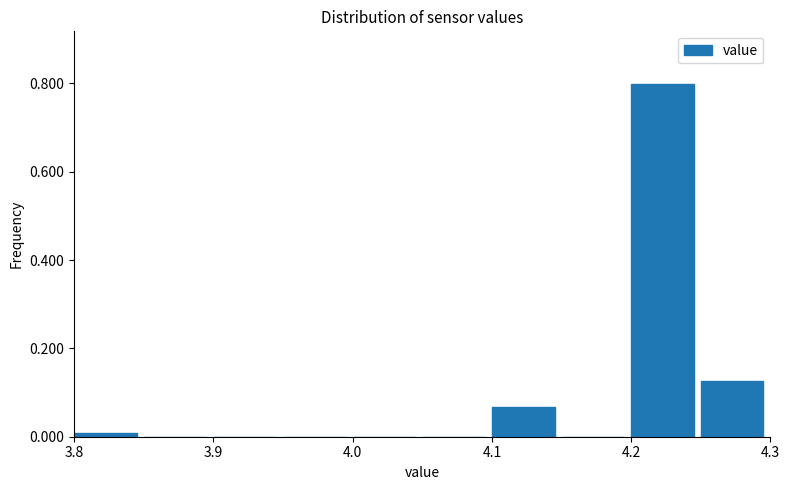

Reading left to right, list every bar in this chart as the range it spans on the x-axis followed by its height. The values are not printed on the chart, so give them approximately, as read against the axis.

3.80 to 3.85: under 0.02
3.85 to 3.90: 0
3.90 to 3.95: 0
3.95 to 4.00: 0
4.00 to 4.05: 0
4.05 to 4.10: 0
4.10 to 4.15: 0.06
4.15 to 4.20: 0
4.20 to 4.25: 0.80
4.25 to 4.30: 0.12